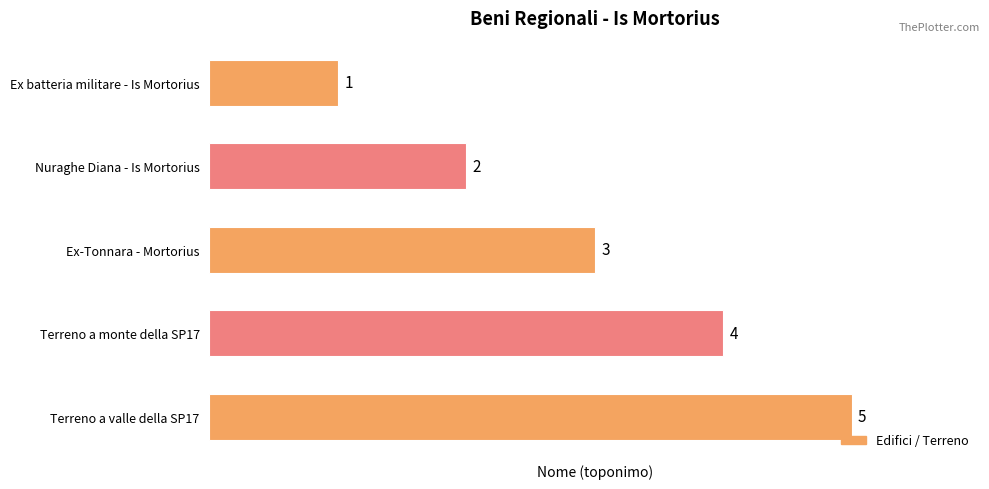

What is the change in value from Nuraghe Diana - Is Mortorius to Terreno a valle della SP17?

+3